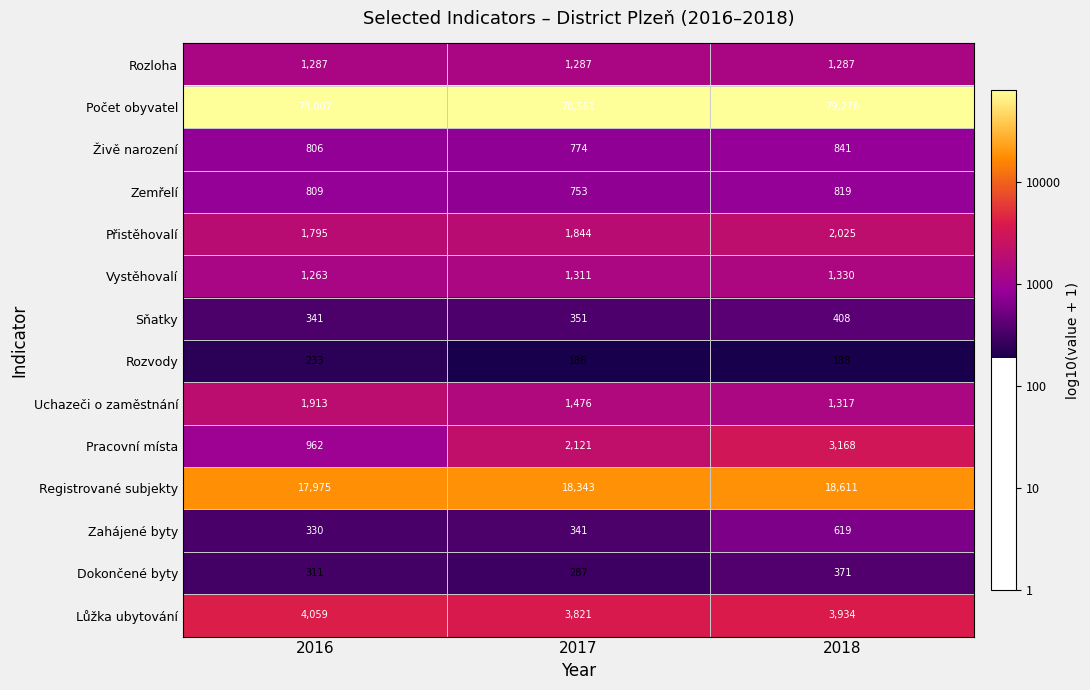

Read the Rozvody value at 2018.

188